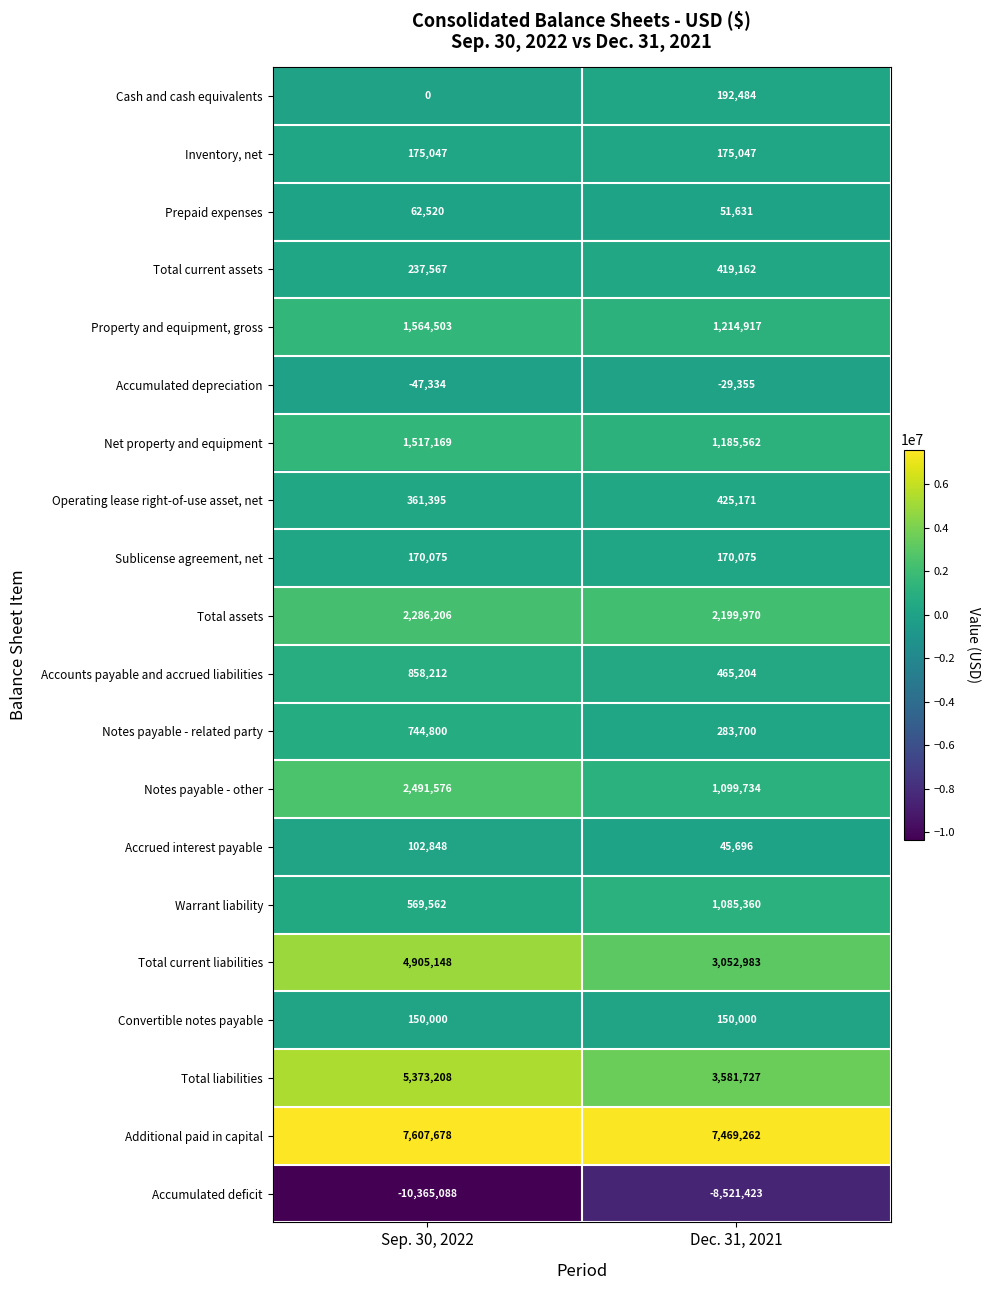

Which series has the widest spread of values?

Total current liabilities